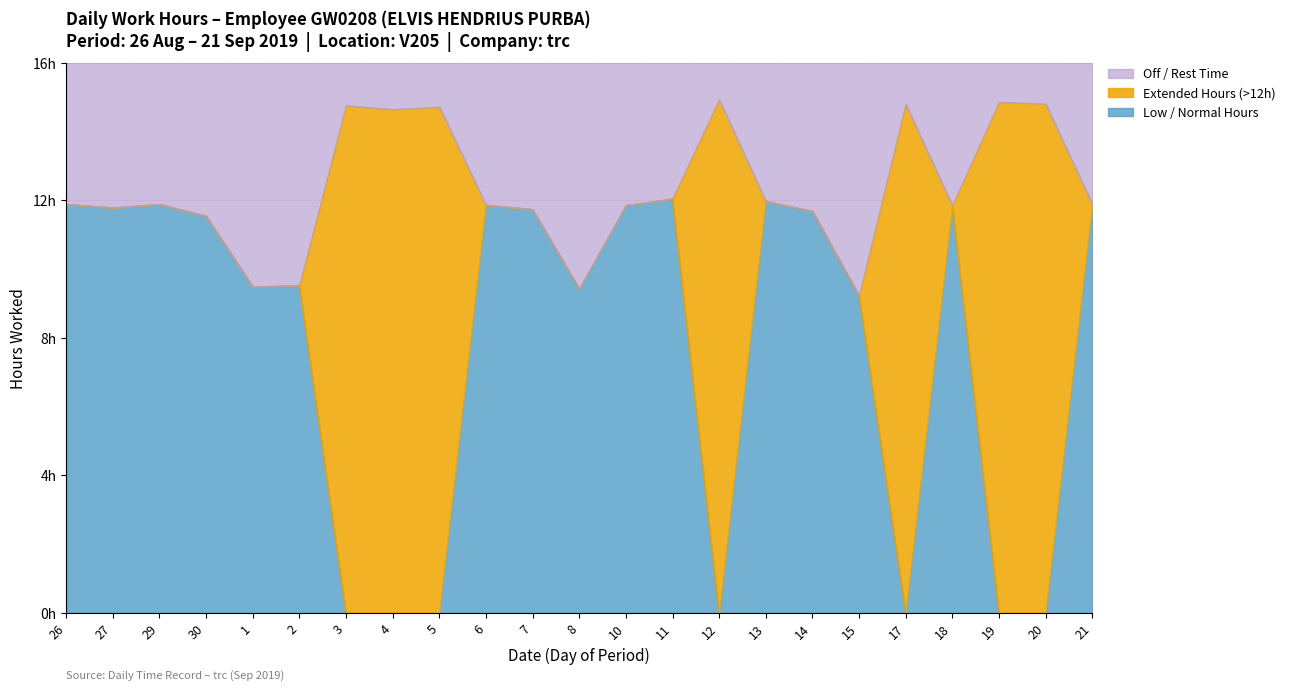

Which series has the largest total across all categories?

Low Hours